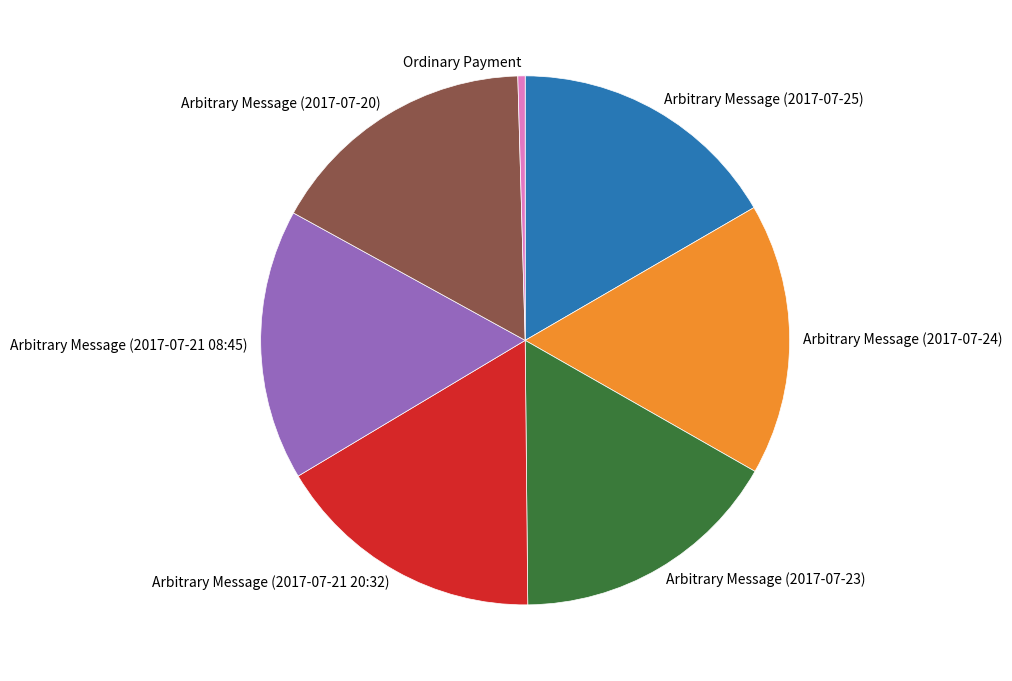

Approximately how many times larger is the value at Arbitrary Message (2017-07-25) compared to Arbitrary Message (2017-07-20)?

1.0